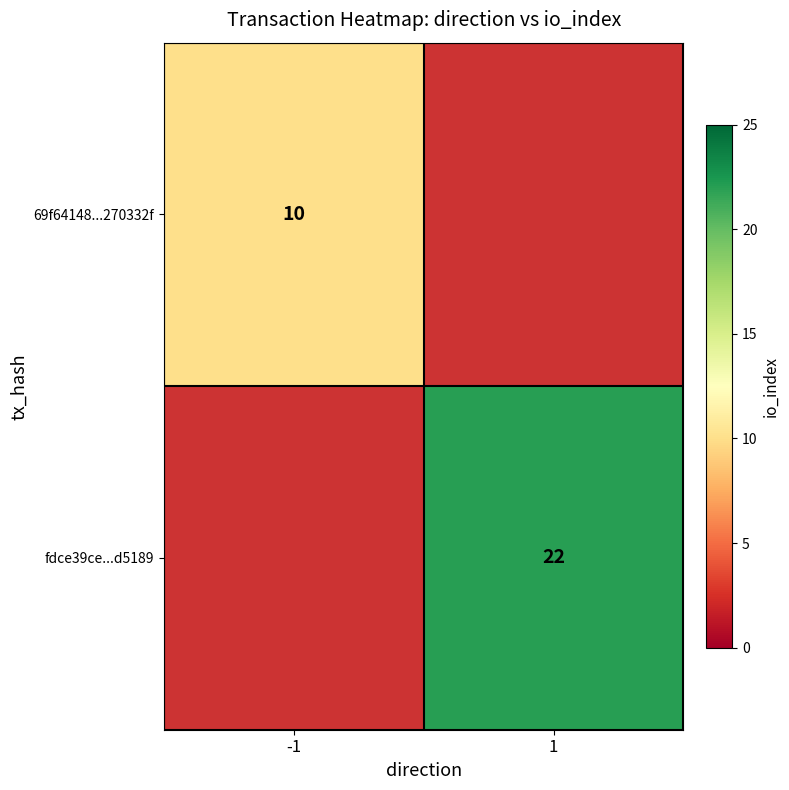

Count the number of categories in the chart.

2